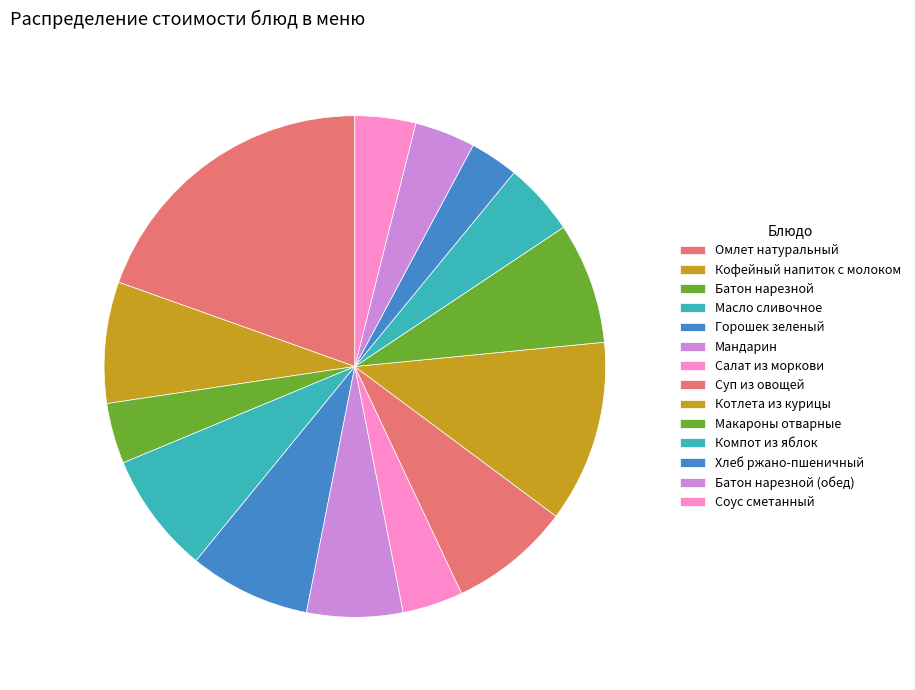

To the nearest percent, what portion does Мандарин represent?

6%